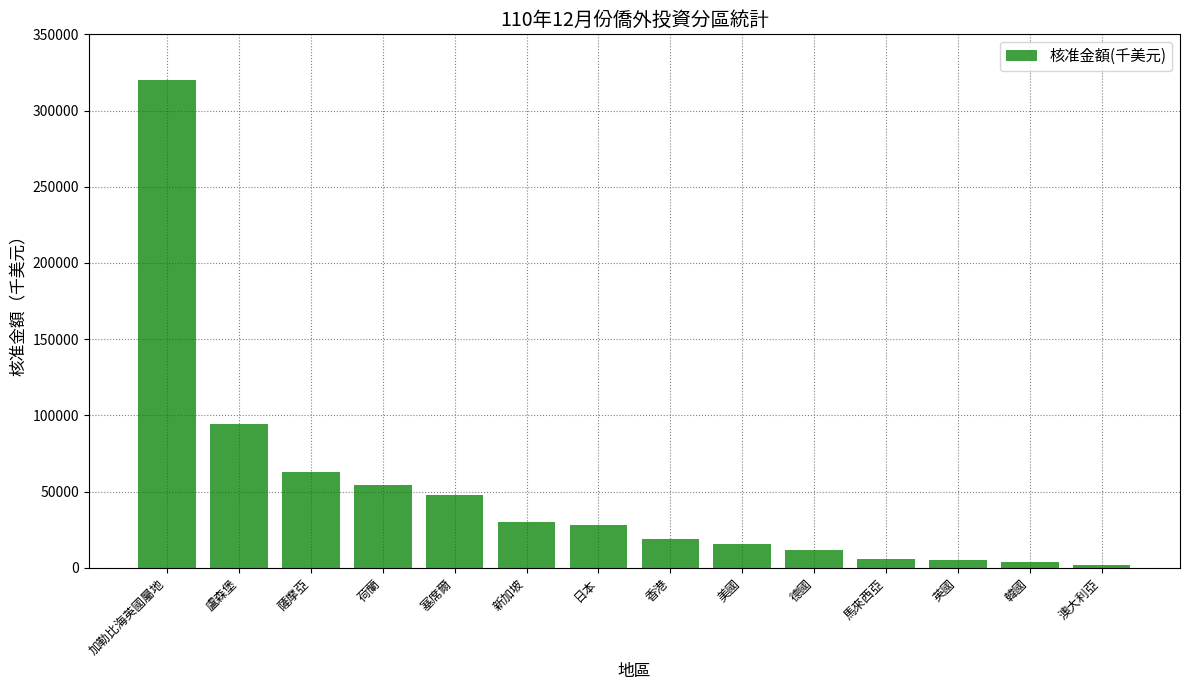

What is the difference between the values at 日本 and 加勒比海英國屬地?

292401.2